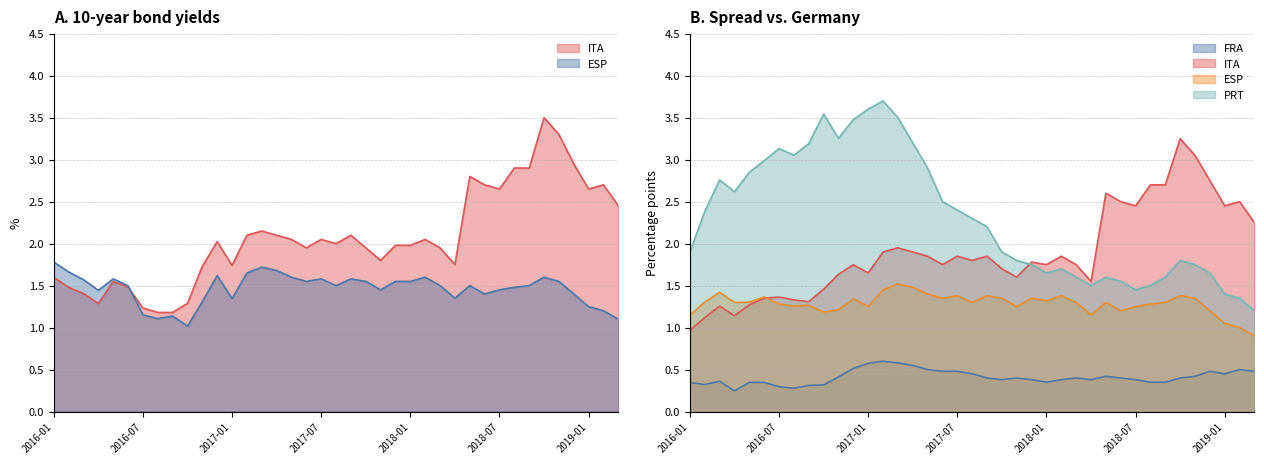

Reading left to right, transcribe all the data shown in this chart.

ITA (10Y yield): 1.6	1.5	1.4	1.3	1.5	1.5	1.2	1.2	1.2	1.3	1.7	2.0	1.7	2.1	2.1	2.1	2.0	1.9	2.0	2.0	2.1	1.9	1.8	2.0	2.0	2.0	1.9	1.8	2.8	2.7	2.6	2.9	2.9	3.5	3.3	3.0	2.6	2.7	2.5
ESP (10Y yield): 1.8	1.7	1.6	1.4	1.6	1.5	1.2	1.1	1.1	1.0	1.3	1.6	1.3	1.6	1.7	1.7	1.6	1.6	1.6	1.5	1.6	1.6	1.4	1.6	1.6	1.6	1.5	1.4	1.5	1.4	1.4	1.5	1.5	1.6	1.6	1.4	1.2	1.2	1.1
FRA (spread): 0.3	0.3	0.4	0.2	0.3	0.3	0.3	0.3	0.3	0.3	0.4	0.5	0.6	0.6	0.6	0.6	0.5	0.5	0.5	0.5	0.4	0.4	0.4	0.4	0.3	0.4	0.4	0.4	0.4	0.4	0.4	0.3	0.3	0.4	0.4	0.5	0.5	0.5	0.5
ITA (spread): 1.0	1.1	1.3	1.1	1.3	1.3	1.4	1.3	1.3	1.5	1.6	1.7	1.7	1.9	1.9	1.9	1.9	1.8	1.9	1.8	1.9	1.7	1.6	1.8	1.8	1.9	1.8	1.6	2.6	2.5	2.5	2.7	2.7	3.2	3.0	2.8	2.5	2.5	2.2
ESP (spread): 1.1	1.3	1.4	1.3	1.3	1.4	1.3	1.3	1.3	1.2	1.2	1.3	1.3	1.4	1.5	1.5	1.4	1.4	1.4	1.3	1.4	1.4	1.2	1.4	1.3	1.4	1.3	1.1	1.3	1.2	1.2	1.3	1.3	1.4	1.4	1.2	1.1	1.0	0.9
PRT (spread): 1.9	2.4	2.8	2.6	2.8	3.0	3.1	3.1	3.2	3.5	3.3	3.5	3.6	3.7	3.5	3.2	2.9	2.5	2.4	2.3	2.2	1.9	1.8	1.8	1.6	1.7	1.6	1.5	1.6	1.6	1.4	1.5	1.6	1.8	1.8	1.6	1.4	1.4	1.2